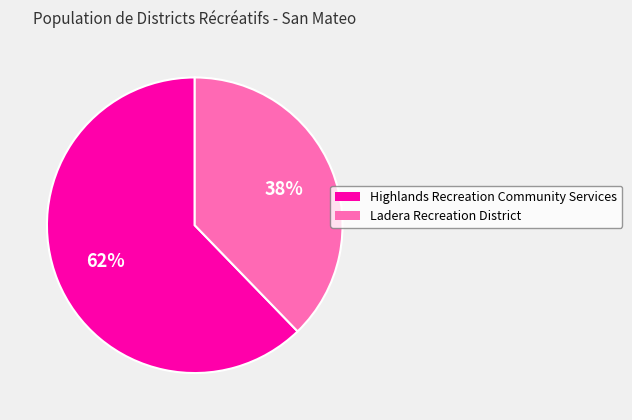

How many segments does this pie chart have?

2